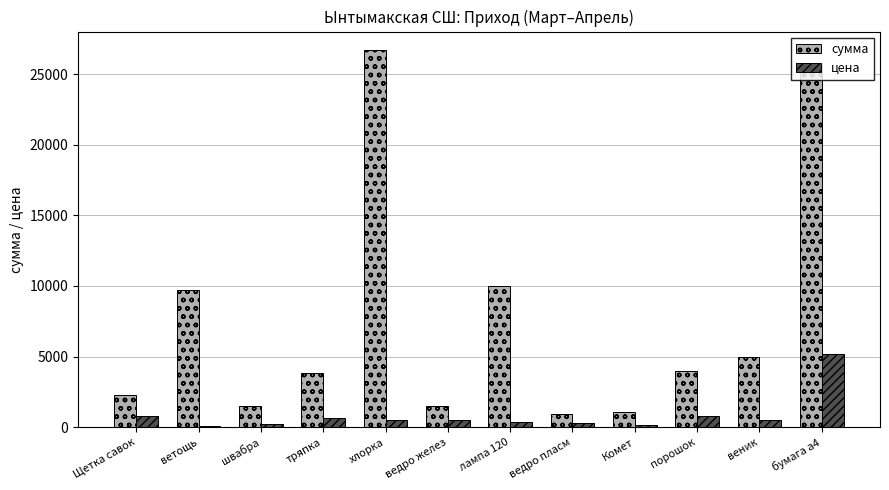

What is the label of the 5th bar from the right?

ведро пласм